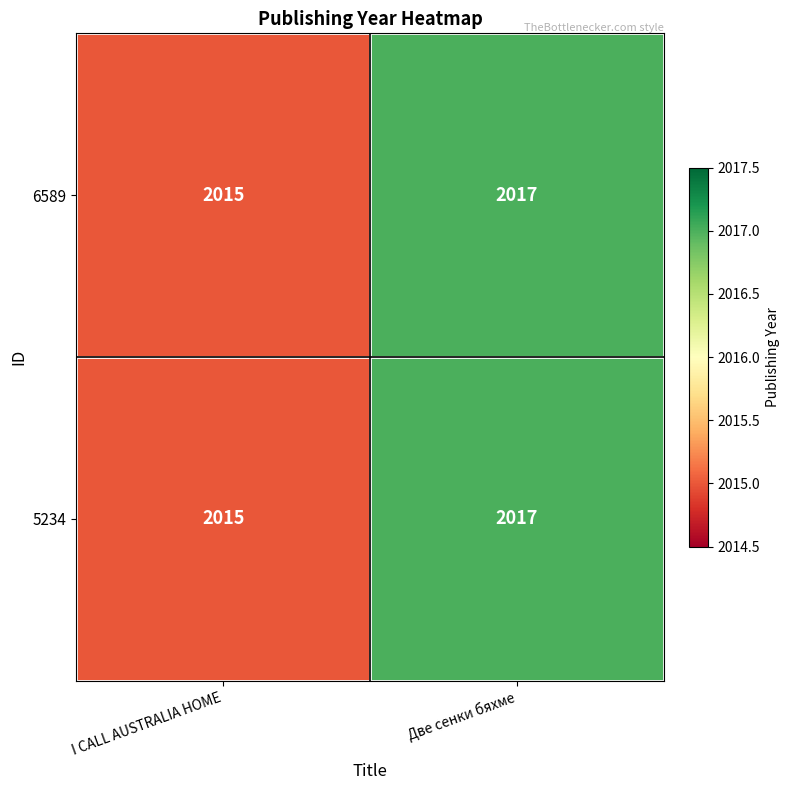

Which category has the lowest value across all series?

I CALL AUSTRALIA HOME